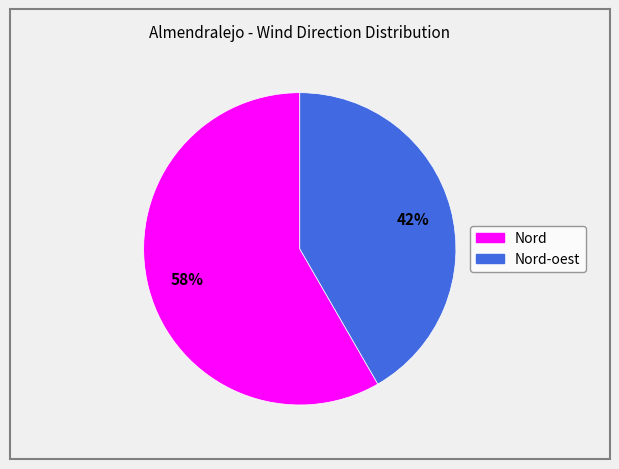

How many segments does this pie chart have?

2